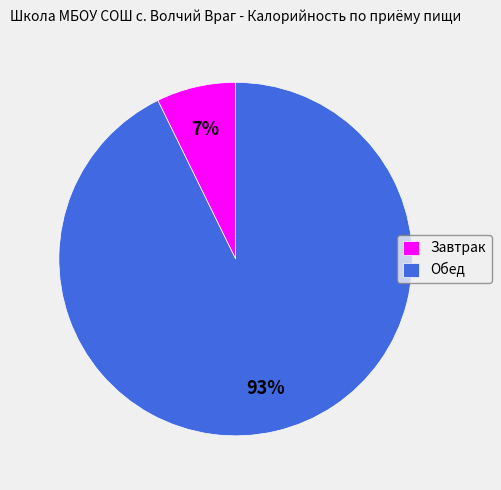

Do Завтрак and Обед together represent more than half of the pie?

Yes